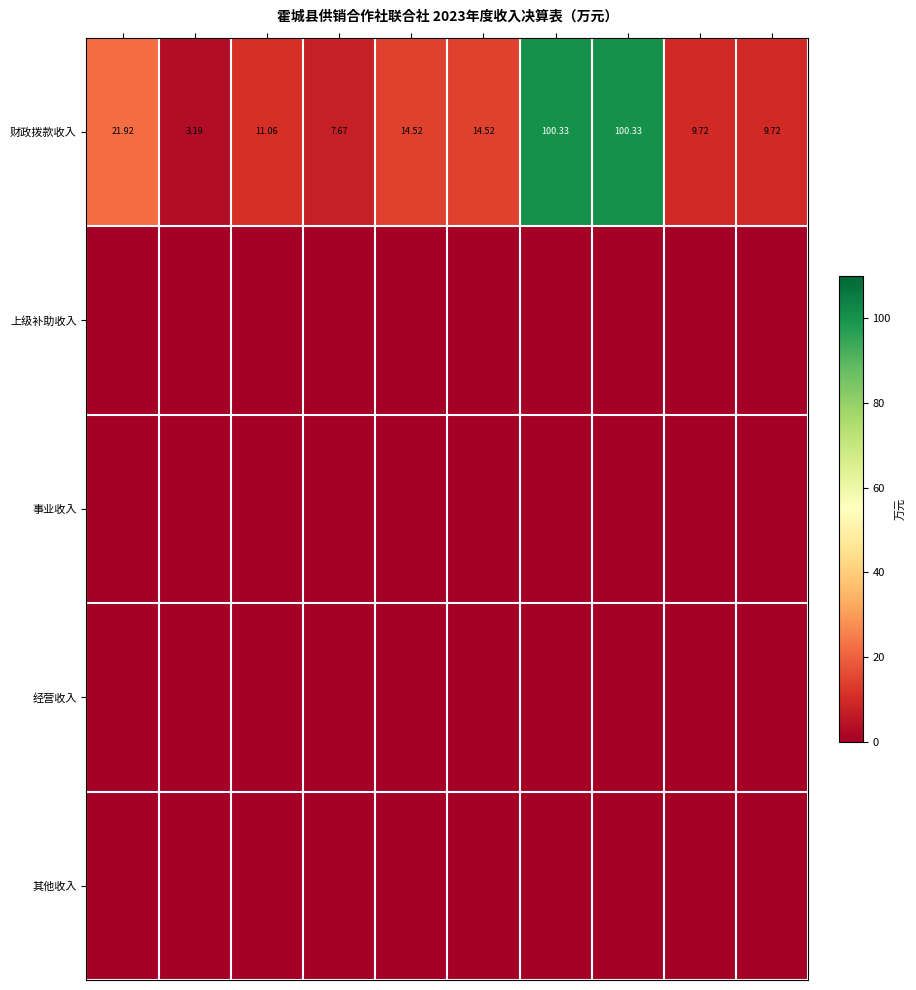

What is the sum of all 财政拨款收入 values?

293.0